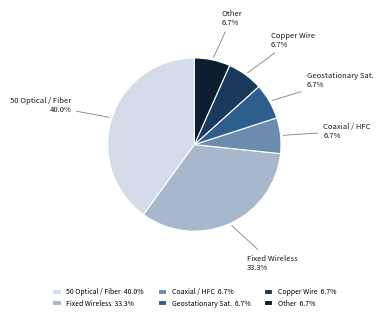

How much of the chart is everything except Geostationary Sat.?

93.3%